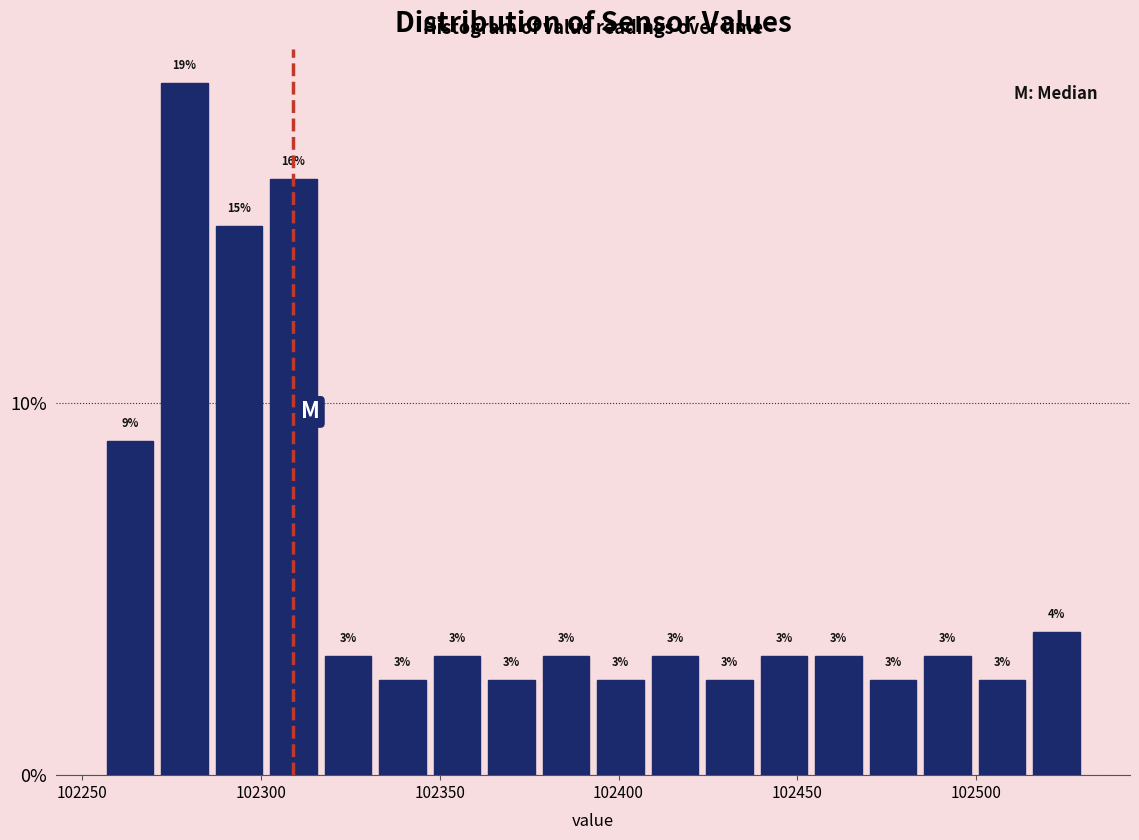

Read against the x-axis, roughly where is the centre of the tallest bar?

102280